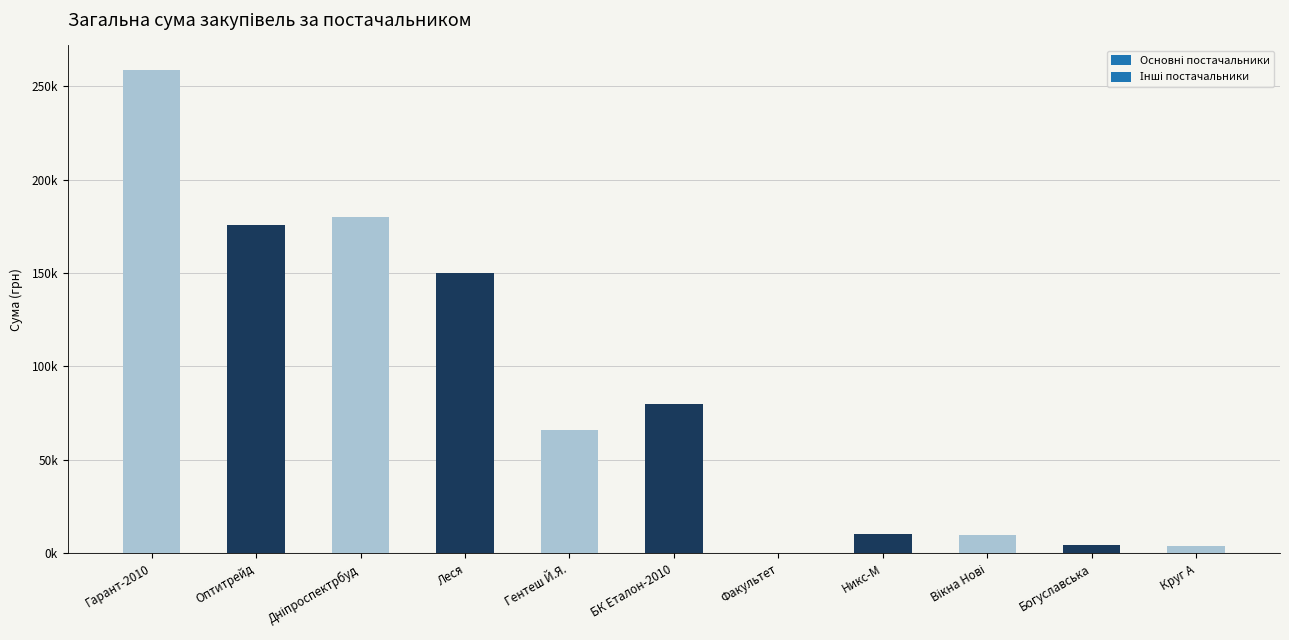

Reading left to right, what are all the values shown in this chart?

Гарант-2010=258856.0	Оптитрейд=175446.4	Дніпроспектрбуд=179989.2	Леся=149862.5	Гентеш Й.Я.=65894.0	БК Еталон-2010=79778.0	Факультет=385.0	Никс-М=10161.0	Вікна Нові=9932.0	Богуславська=4279.0	Круг А=3953.3